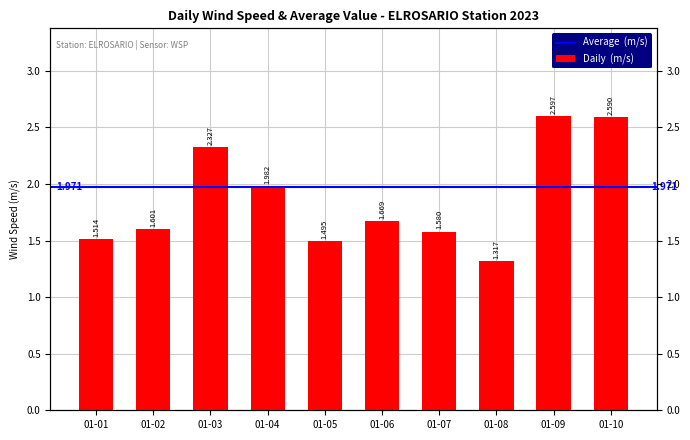

What is the change in value from 01-01 to 01-04?

+0.5